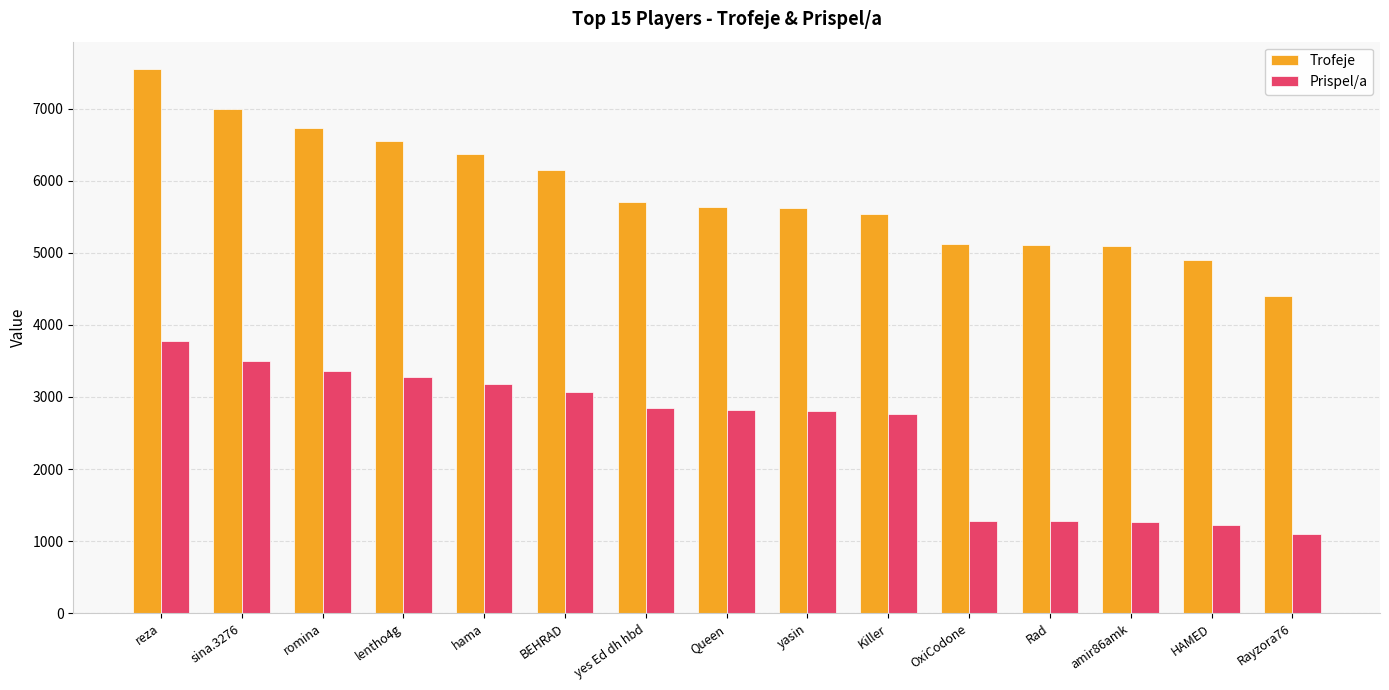

Which series has the largest total across all categories?

Trofeje